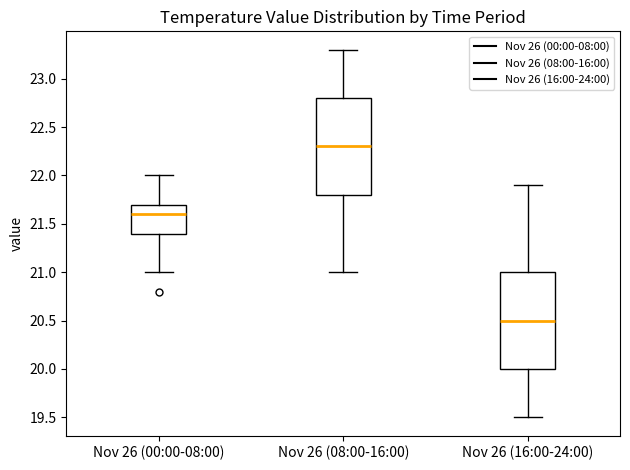

Which box has the lowest median line?

Nov 26 (16:00-24:00)